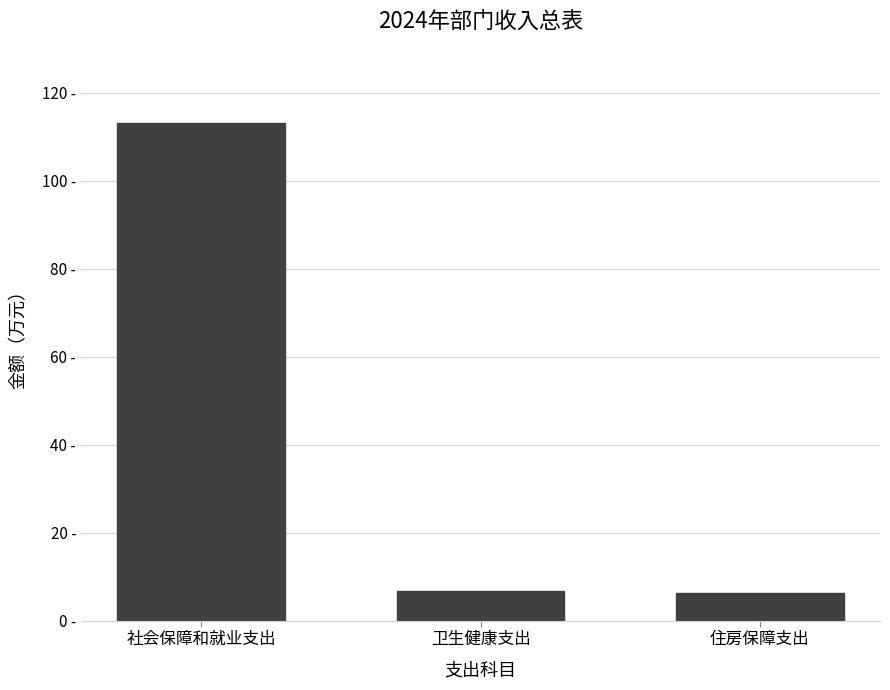

Are the bars horizontal?

No